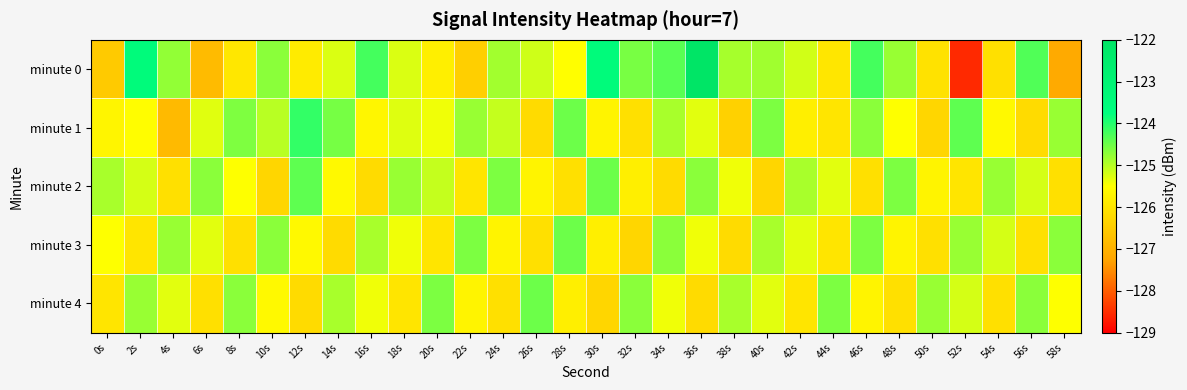

At how many categories does at least one series exceed -124?

3